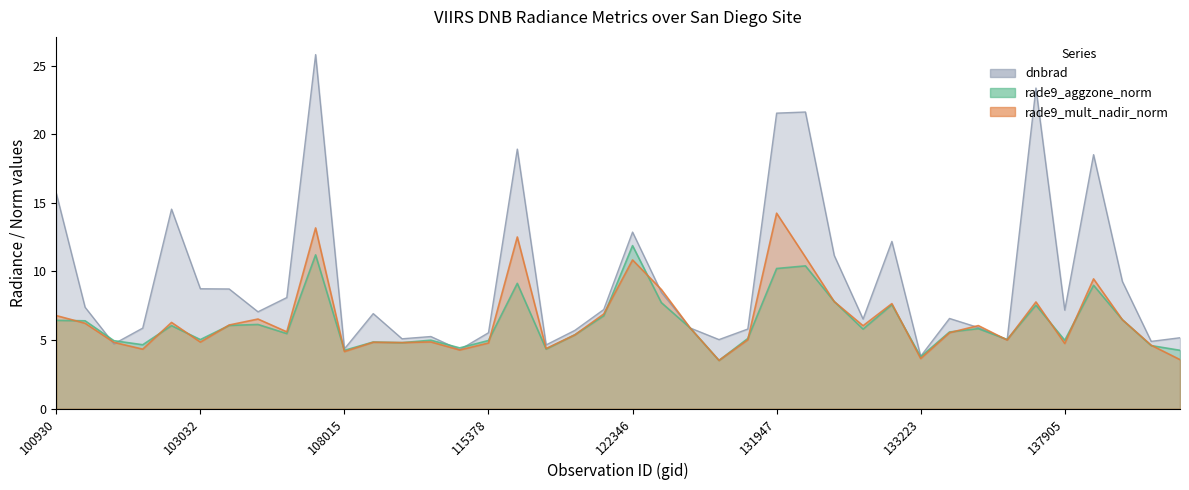

Count the number of categories in the chart.

40